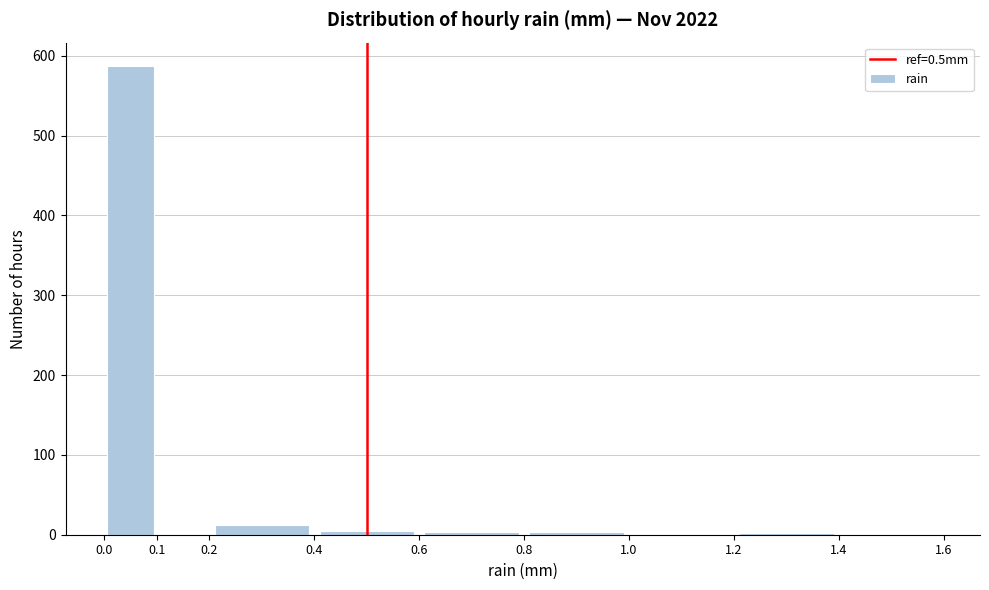

Reading left to right, transcribe this chart: for each bar, give the range it covers on the x-axis and its height. The values are not printed on the chart, so give them approximately, as read against the axis.

0.0 to 0.1: 590
0.1 to 0.2: under 10
0.2 to 0.4: 10
0.4 to 0.6: under 10
0.6 to 0.8: under 10
0.8 to 1.0: under 10
1.0 to 1.2: under 10
1.2 to 1.4: under 10
1.4 to 1.6: under 10